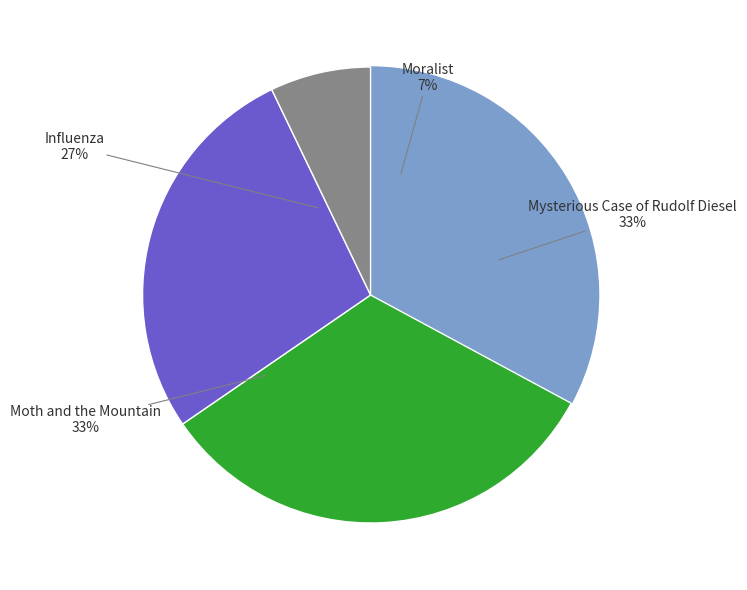

Which slice is the largest?

Mysterious Case of Rudolf Diesel